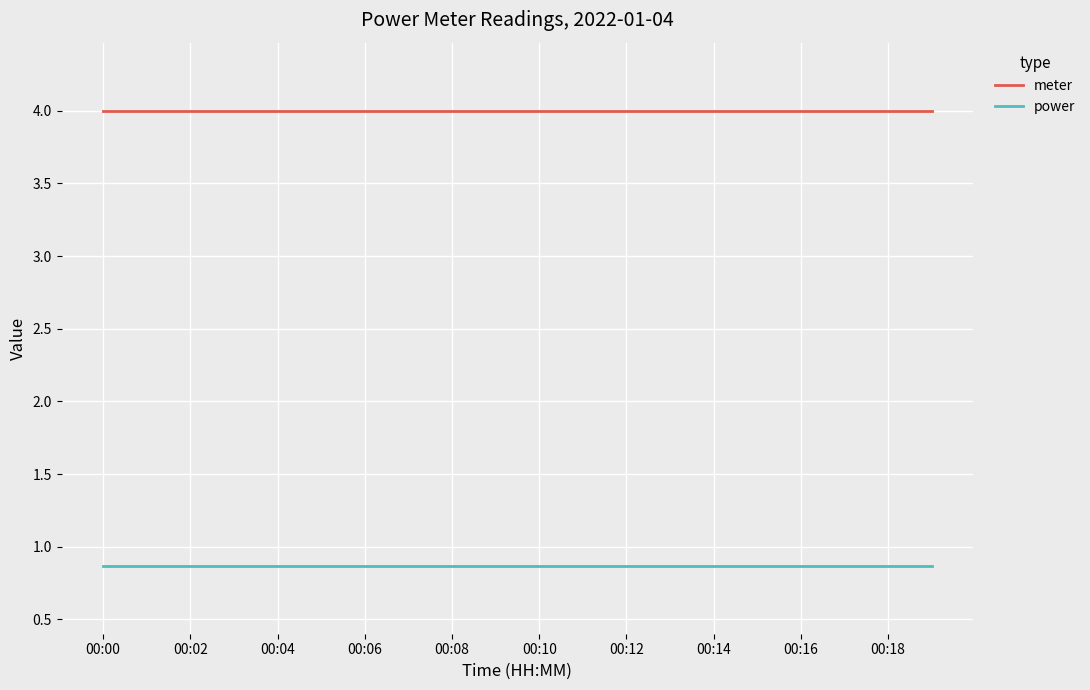

True or false: meter and power intersect in this chart.

False